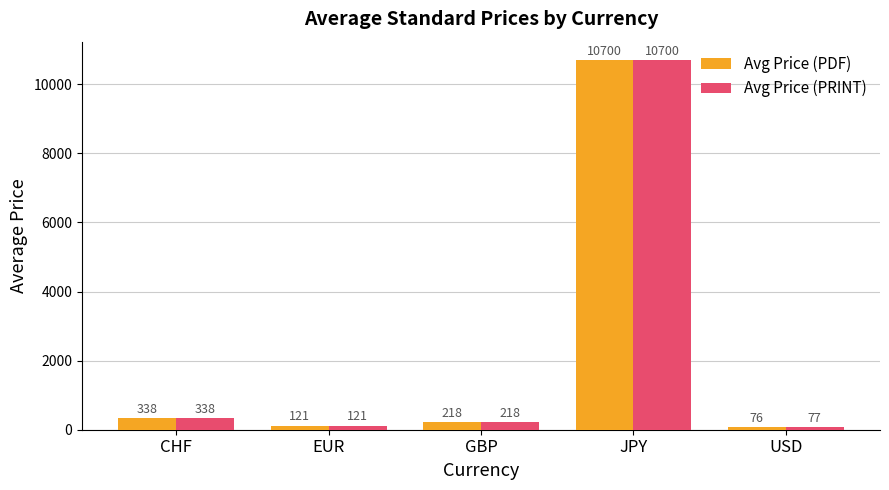

What is the greatest value displayed?

10700.0